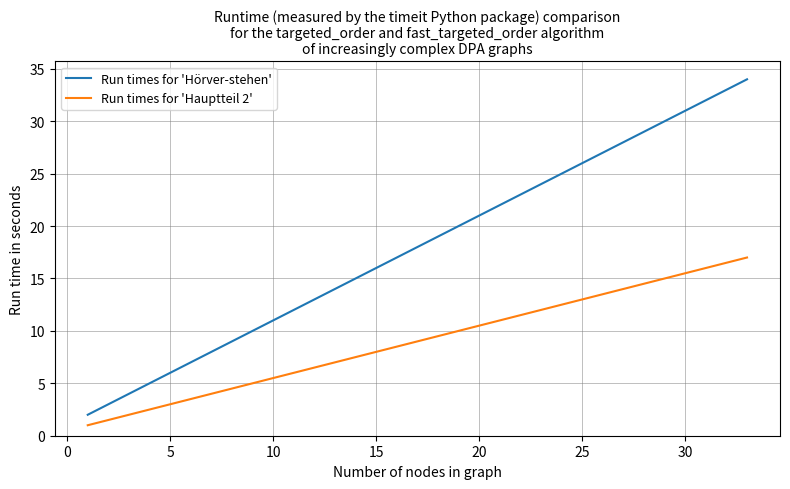

True or false: Run times for 'Hauptteil 2' has more than 0 interior local peaks.

False